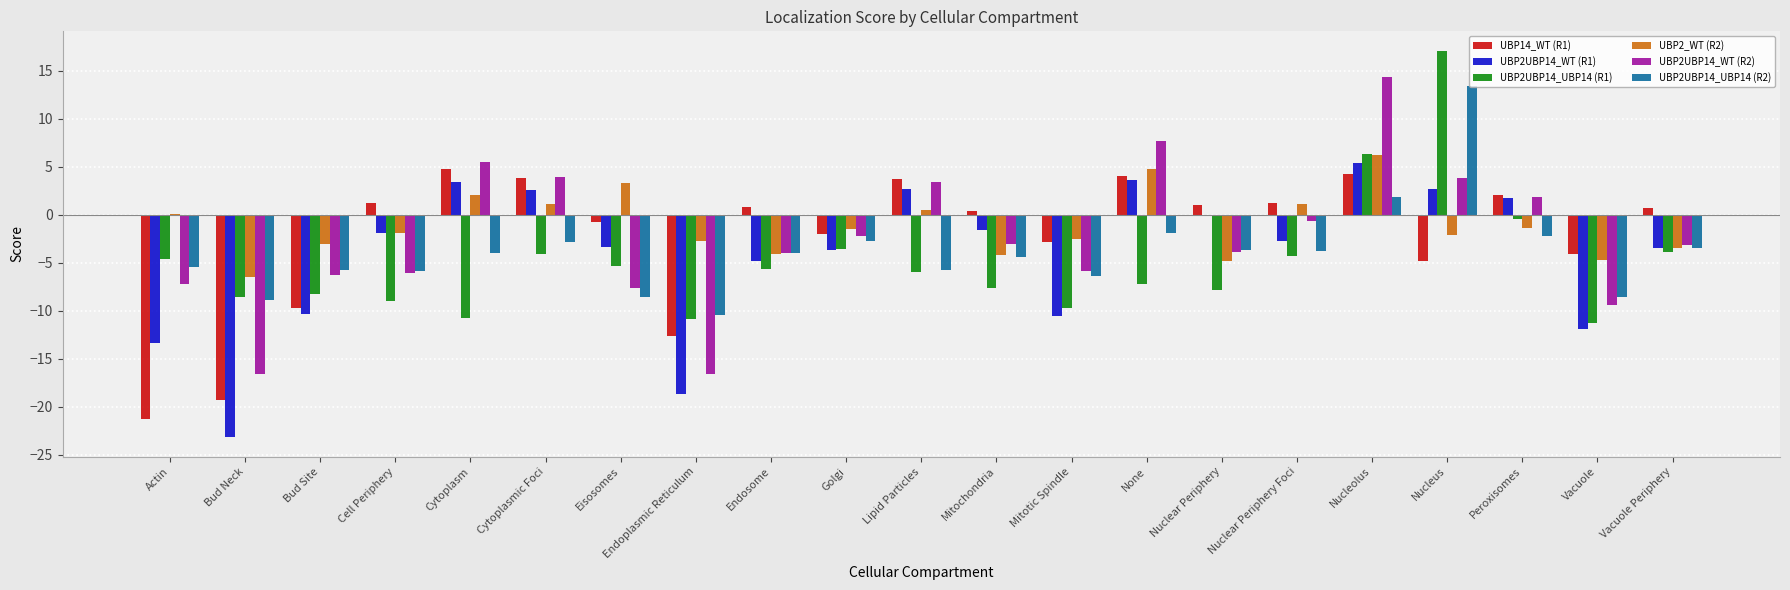

What value does the UBP2_WT (R2) series have at Cytoplasmic Foci?

1.1